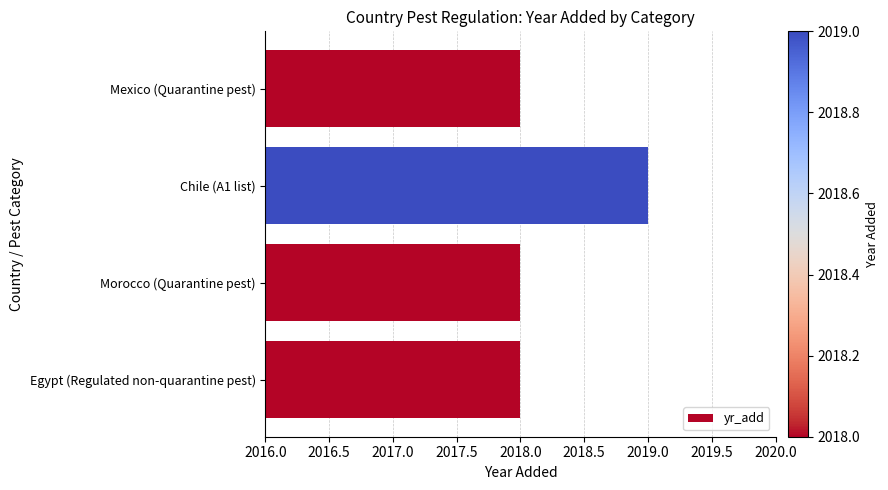

What is the ratio of the value at Egypt (Regulated non-quarantine pest) to the value at Mexico (Quarantine pest)?

1.0